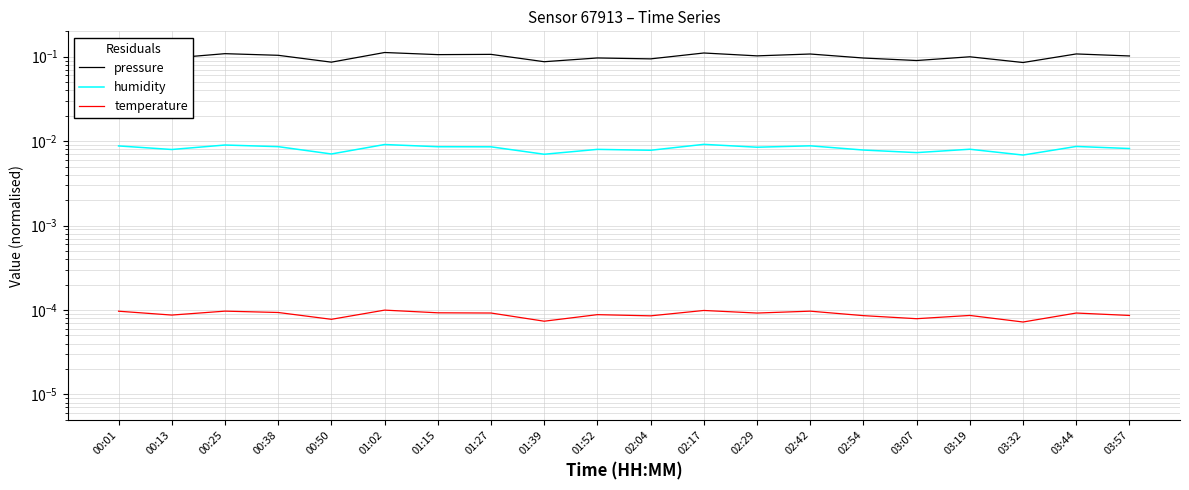

How many lines are shown in the chart?

3